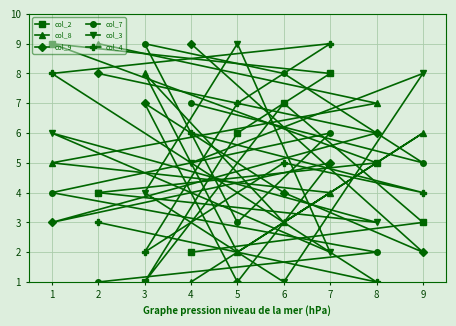

The value of col_7 at 4 is 2. True or false?

False